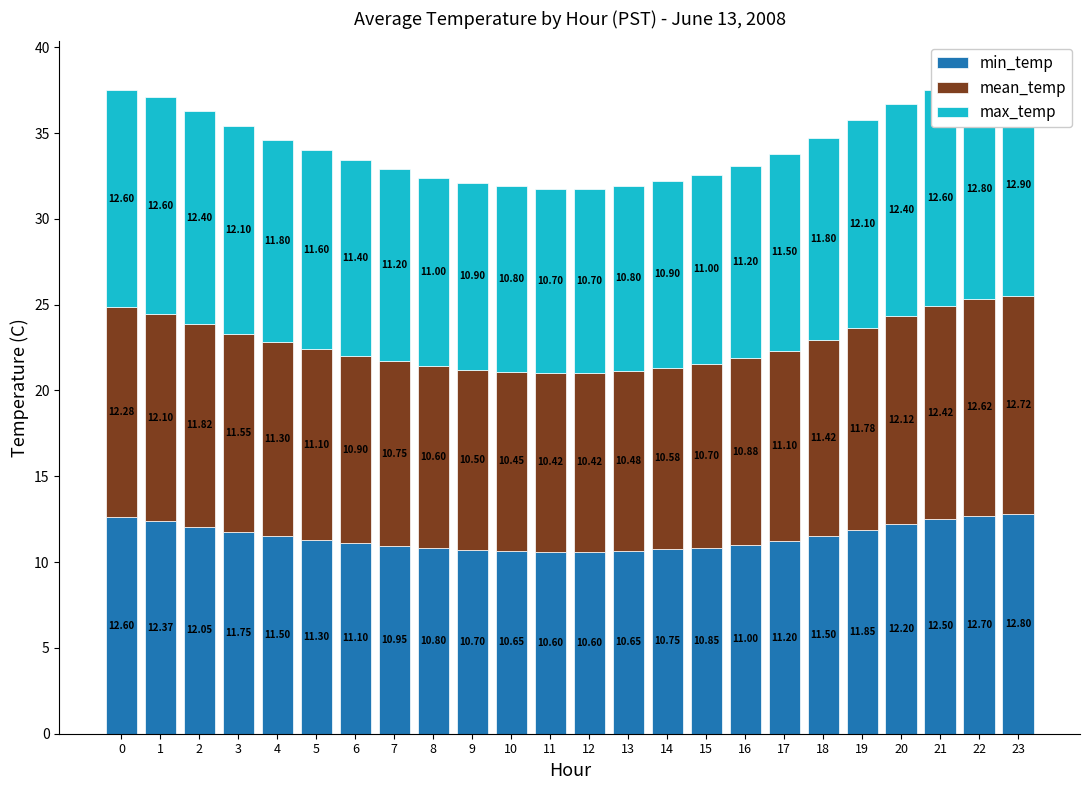

At how many categories does at least one series exceed 11?

16